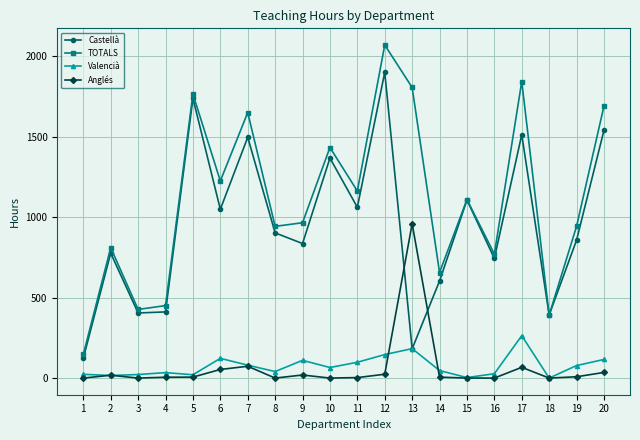

Which category has the highest value in the Castellà series?

12